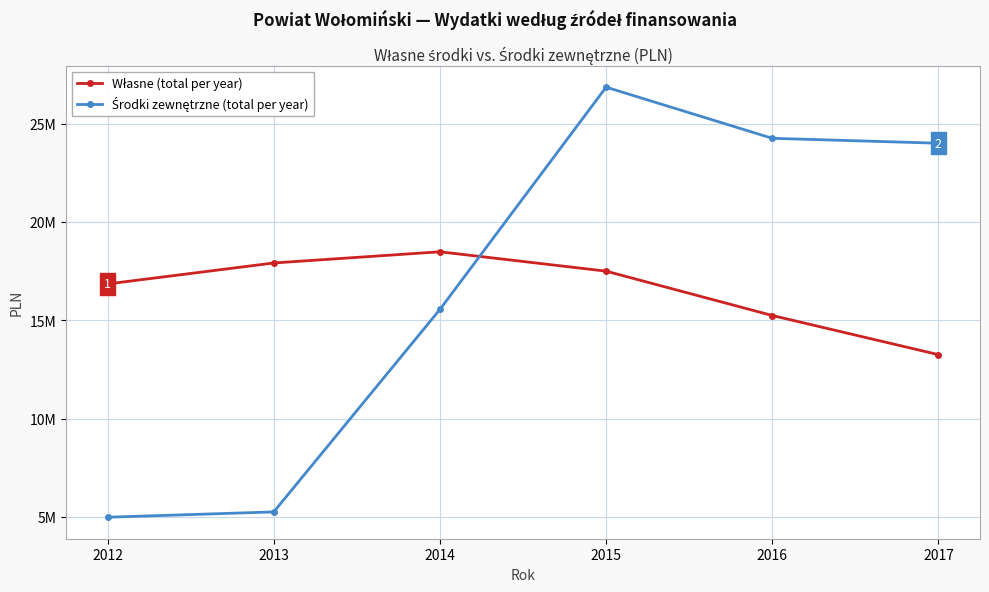

Does the chart have visible grid lines?

Yes